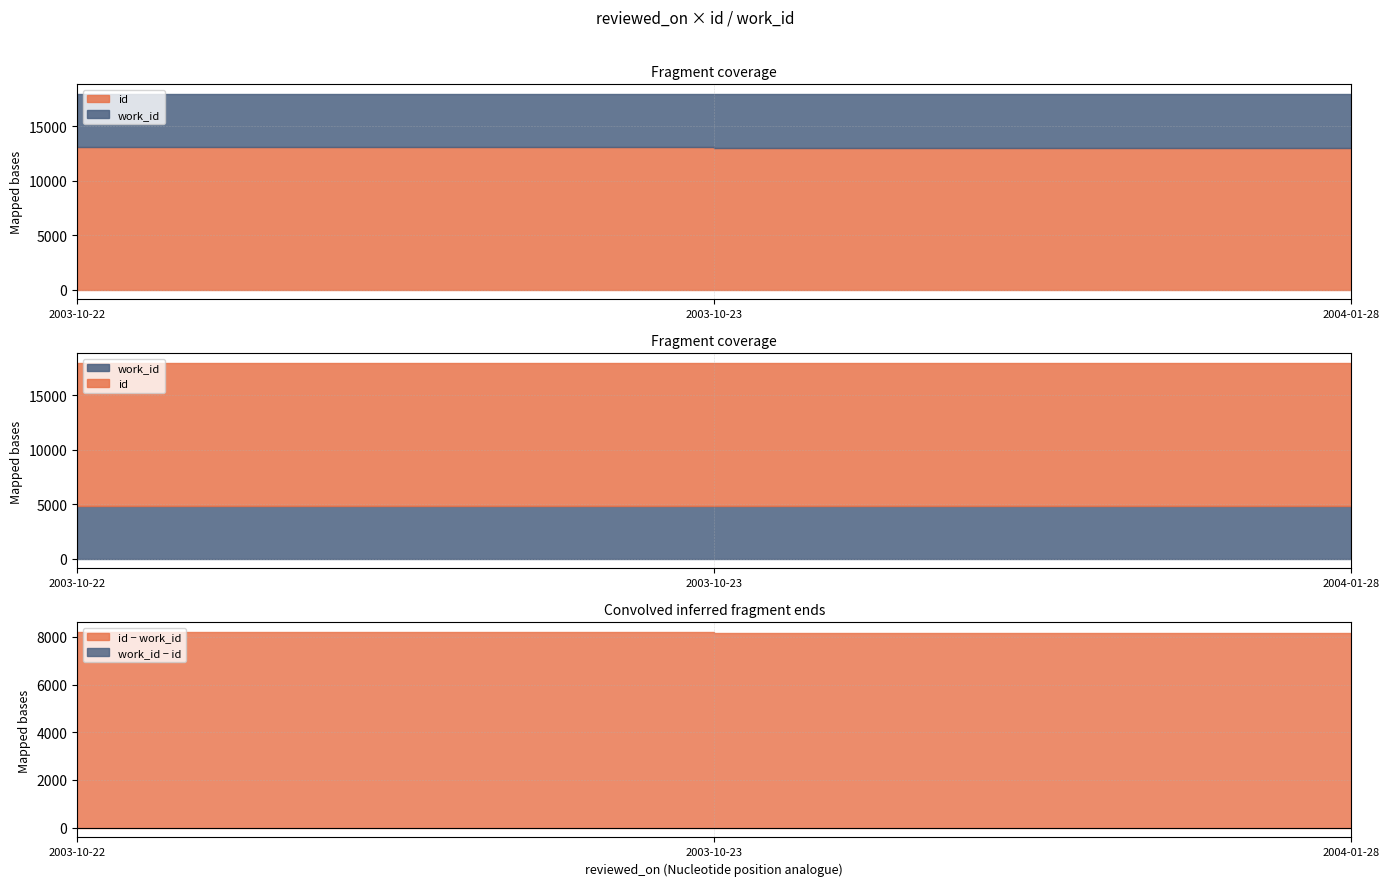

What is the value of the id point at the 3rd from the left?

13035